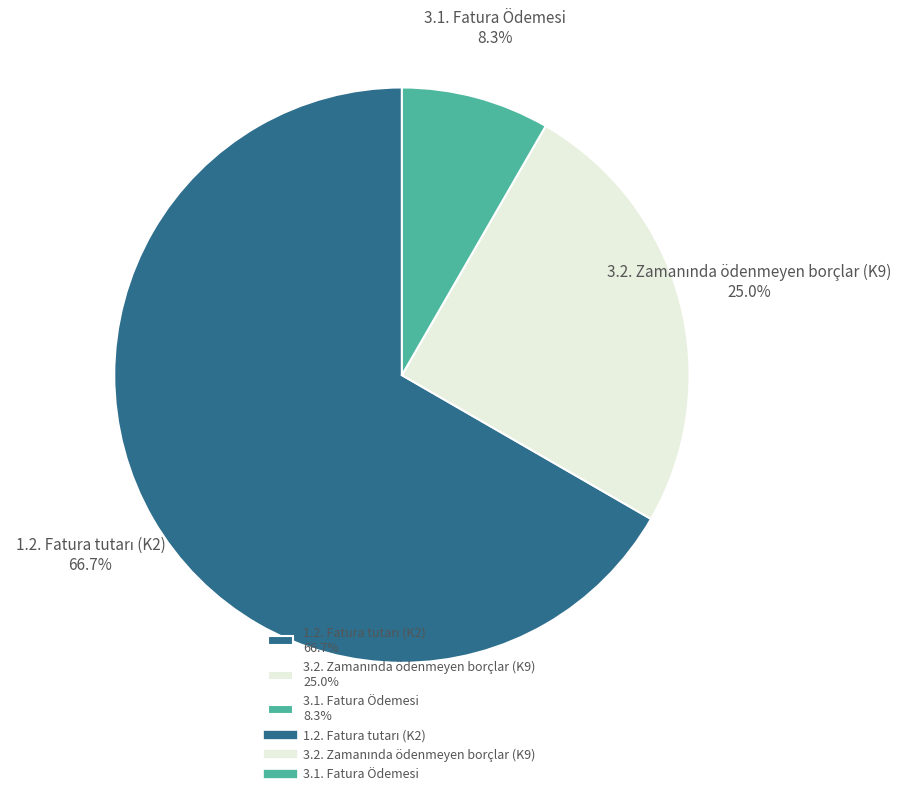

The 3.1. Fatura Ödemesi slice represents 1% of the pie. True or false?

False